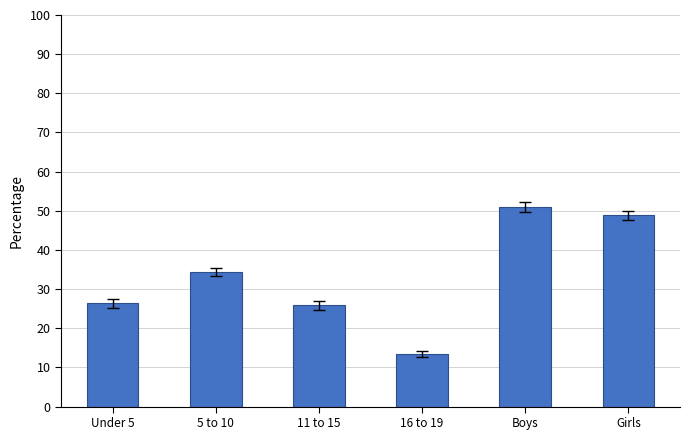

What is the change in value from Under 5 to Boys?

+24.7